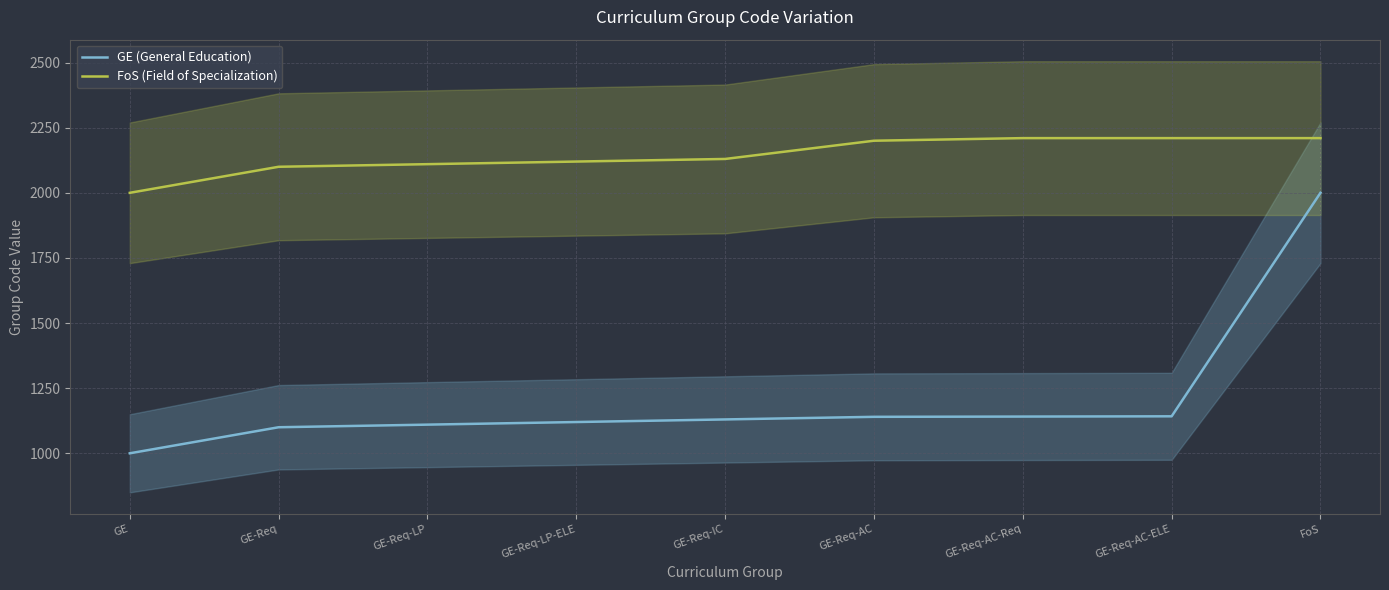

Where does the GE (General Education) series first go above 1130?

GE-Req-AC